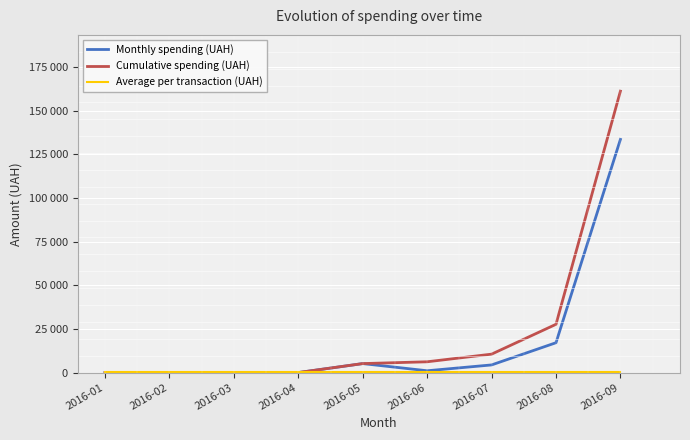

Where is Monthly spending (UAH) nearest to the value 66781?

2016-08